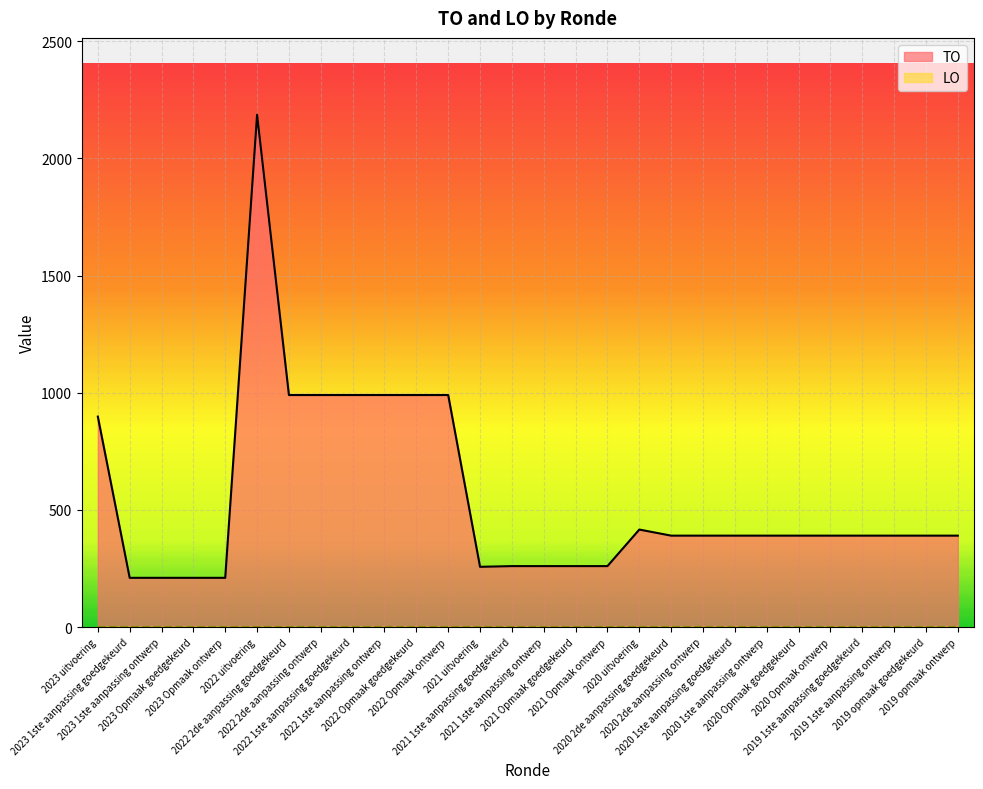

How many lines are shown in the chart?

2